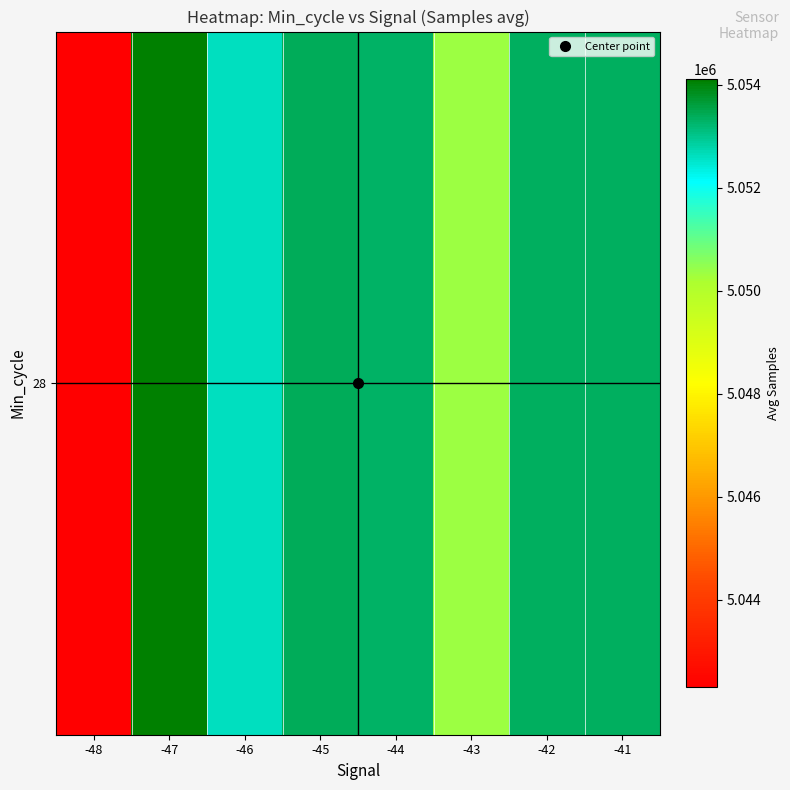

List the labels in order of value, smallest first.

-48, -43, -46, -44, -42, -41, -45, -47